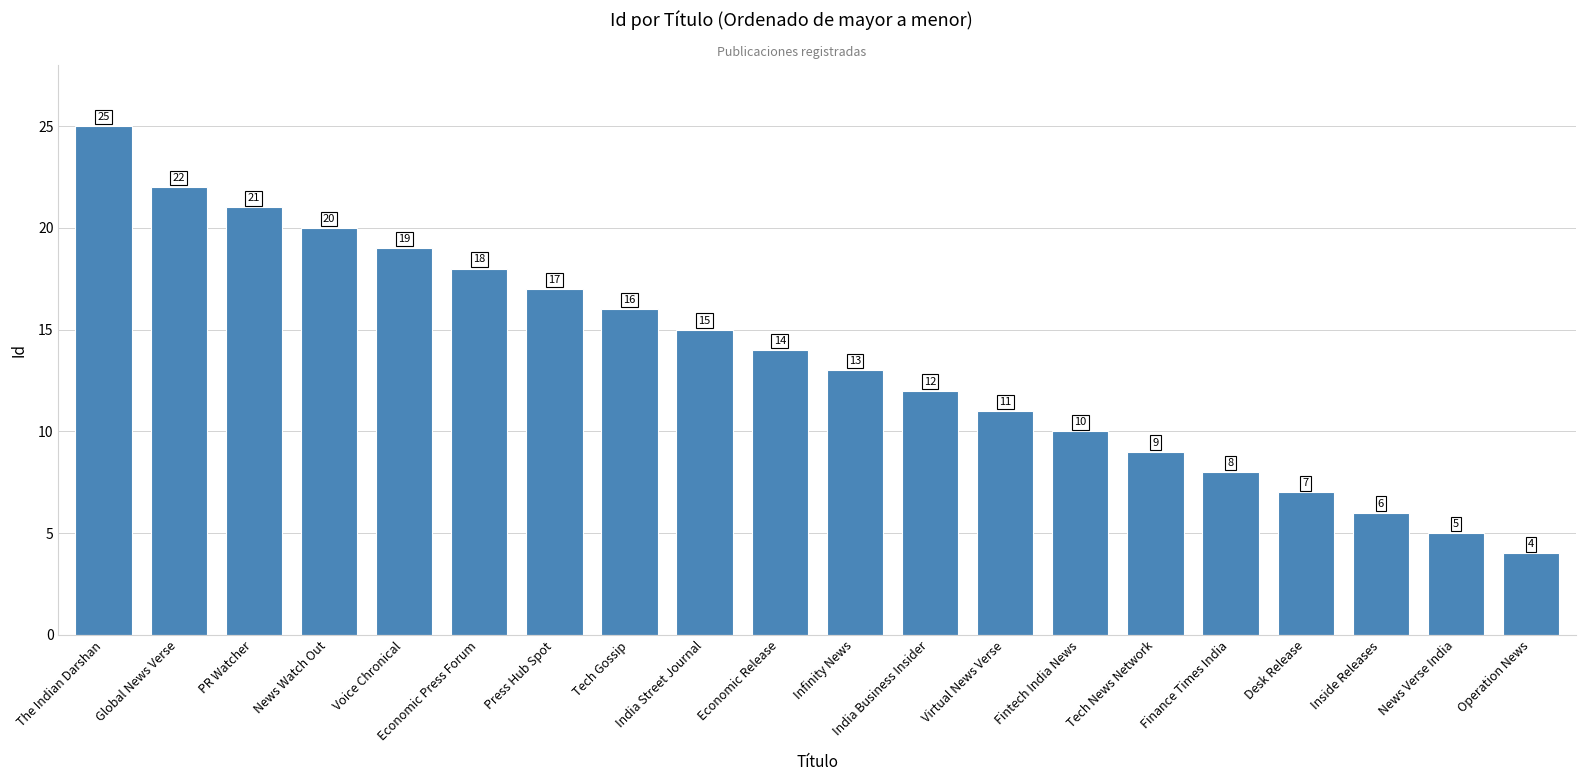

What is the change in value from News Watch Out to Desk Release?

-13